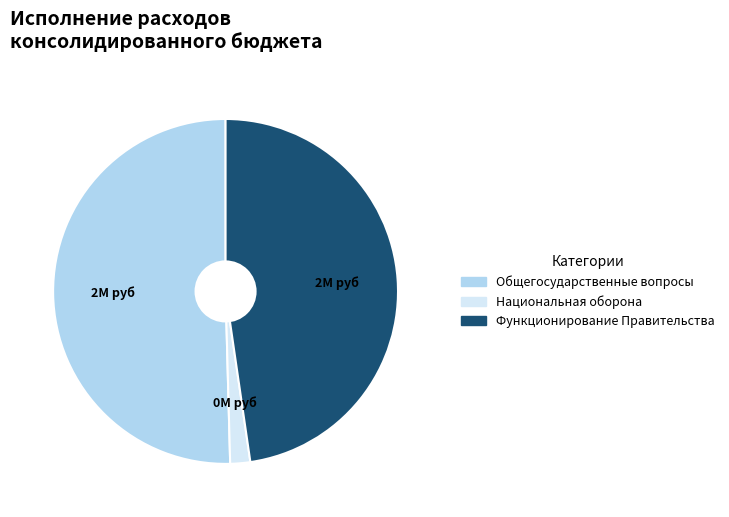

Which category has the biggest portion of the pie?

Общегосударственные вопросы